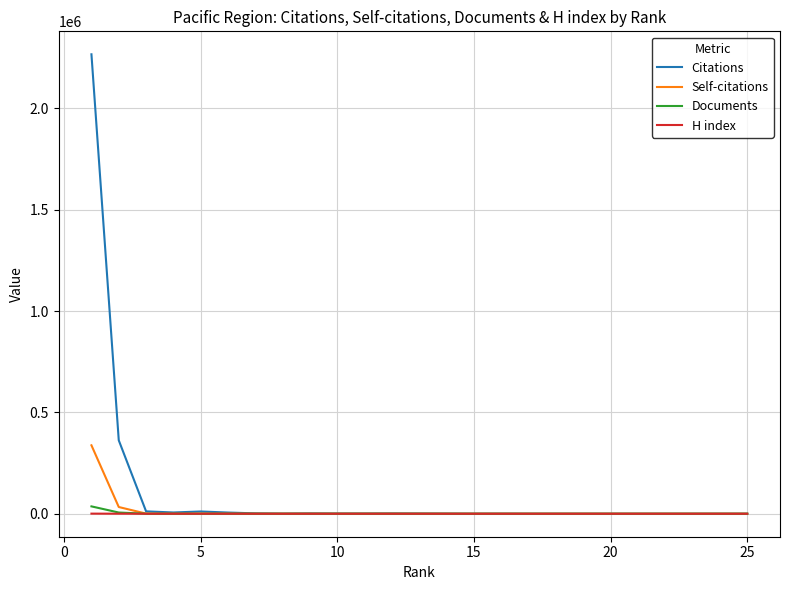

At how many categories does at least one series exceed 307768?

2